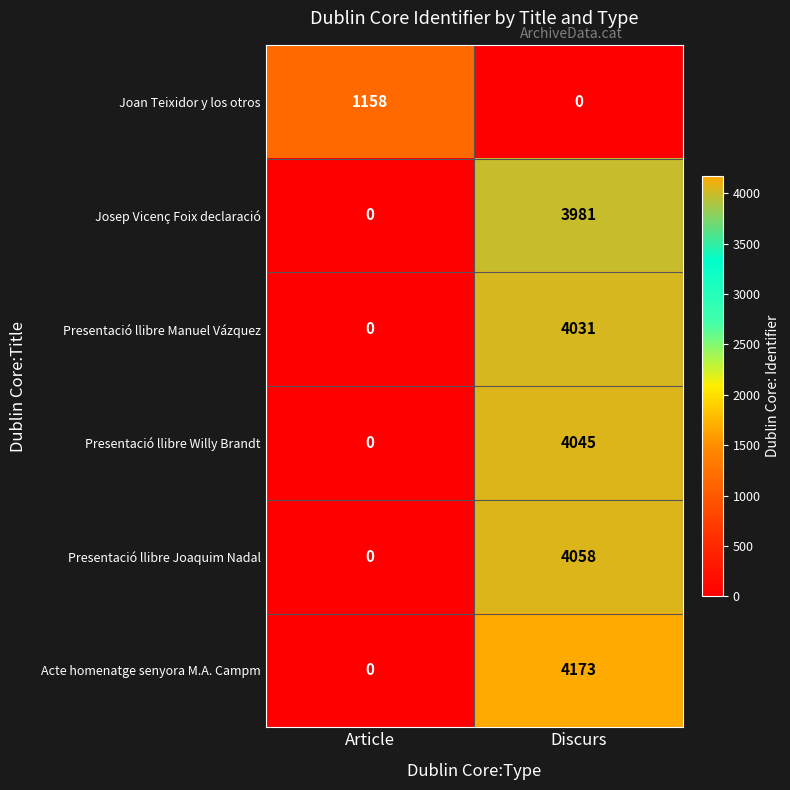

Reading right to left, what are all the values shown in this chart?

Joan Teixidor y los otros: Discurs=0	Article=1158
Josep Vicenç Foix declaració: Discurs=3981	Article=0
Presentació llibre Manuel Vázquez: Discurs=4031	Article=0
Presentació llibre Willy Brandt: Discurs=4045	Article=0
Presentació llibre Joaquim Nadal: Discurs=4058	Article=0
Acte homenatge senyora M.A. Campm: Discurs=4173	Article=0